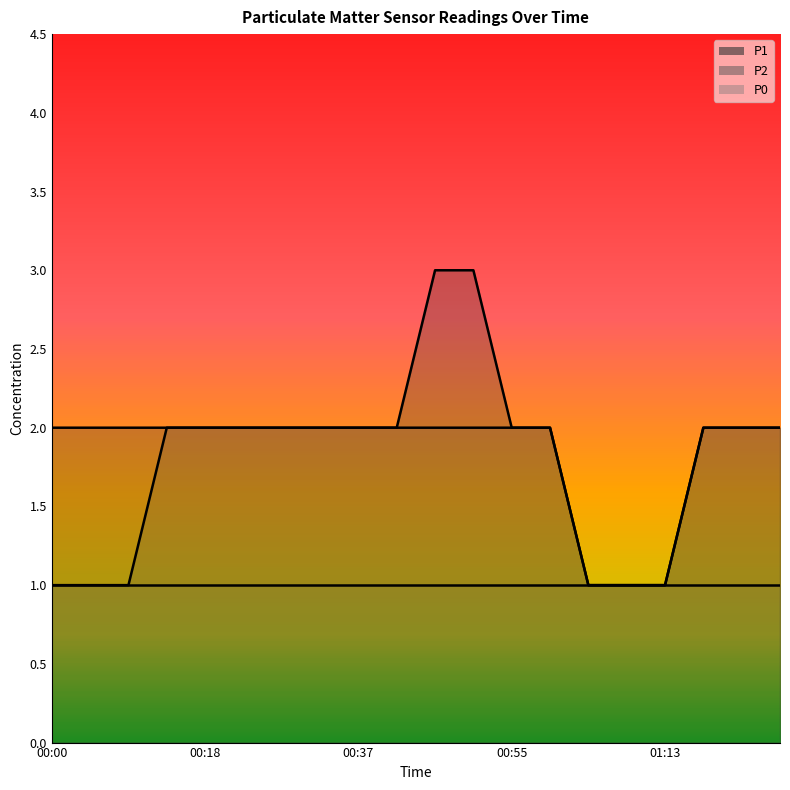

What is the greatest value displayed?

3